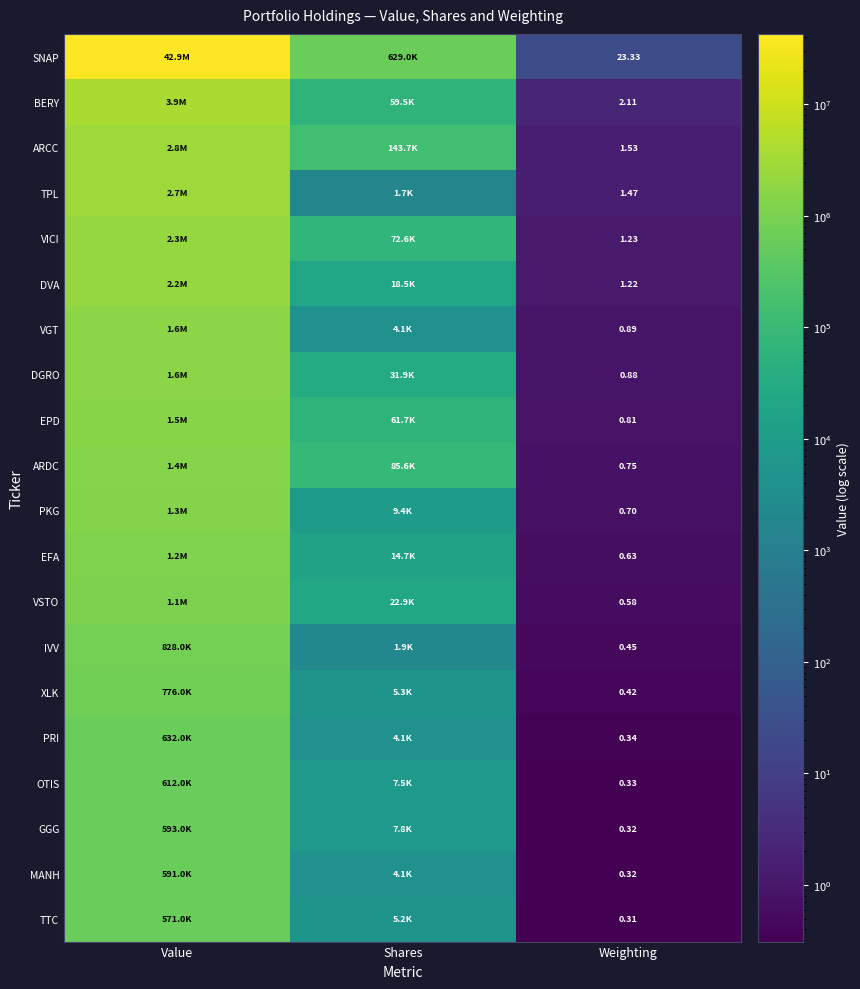

How many distinct data groups are displayed?

20